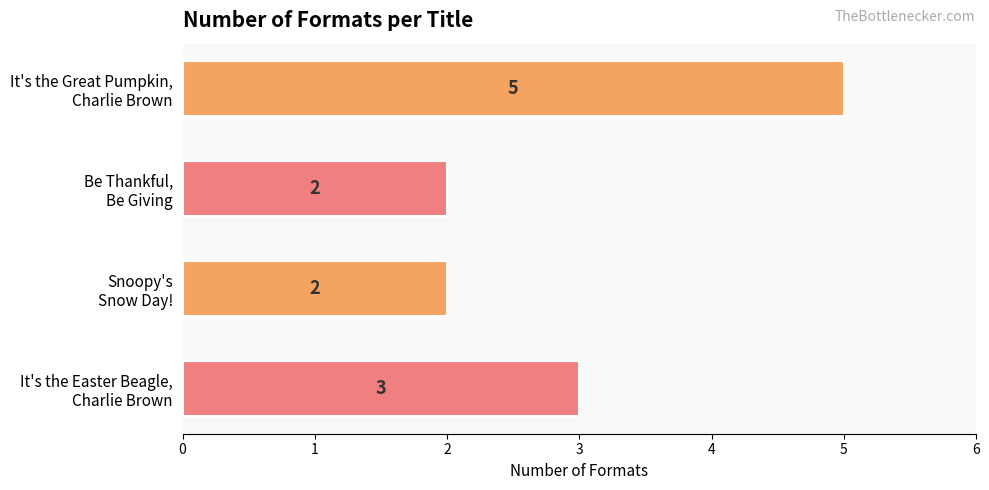

Are the bars grouped side by side (vs. stacked)?

No